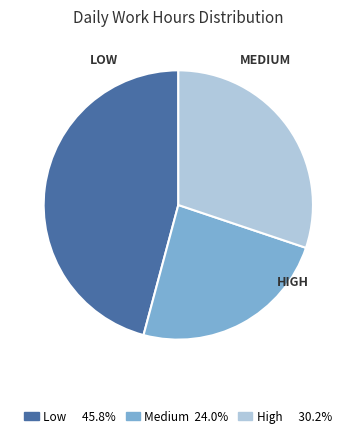

Is there any slice that represents more than half of the pie?

No